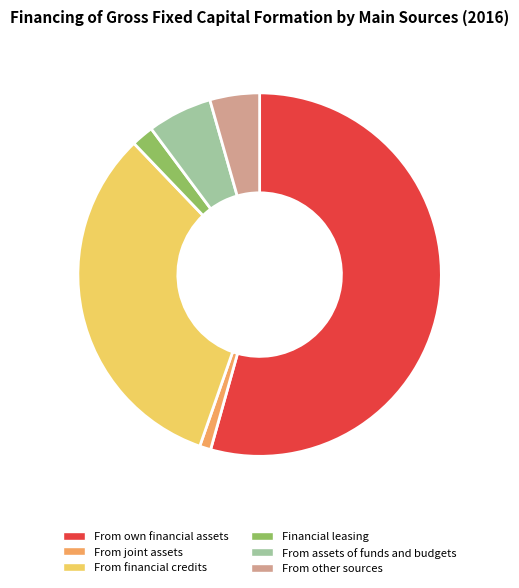

Which has a higher value, From assets of funds and budgets or From own financial assets?

From own financial assets